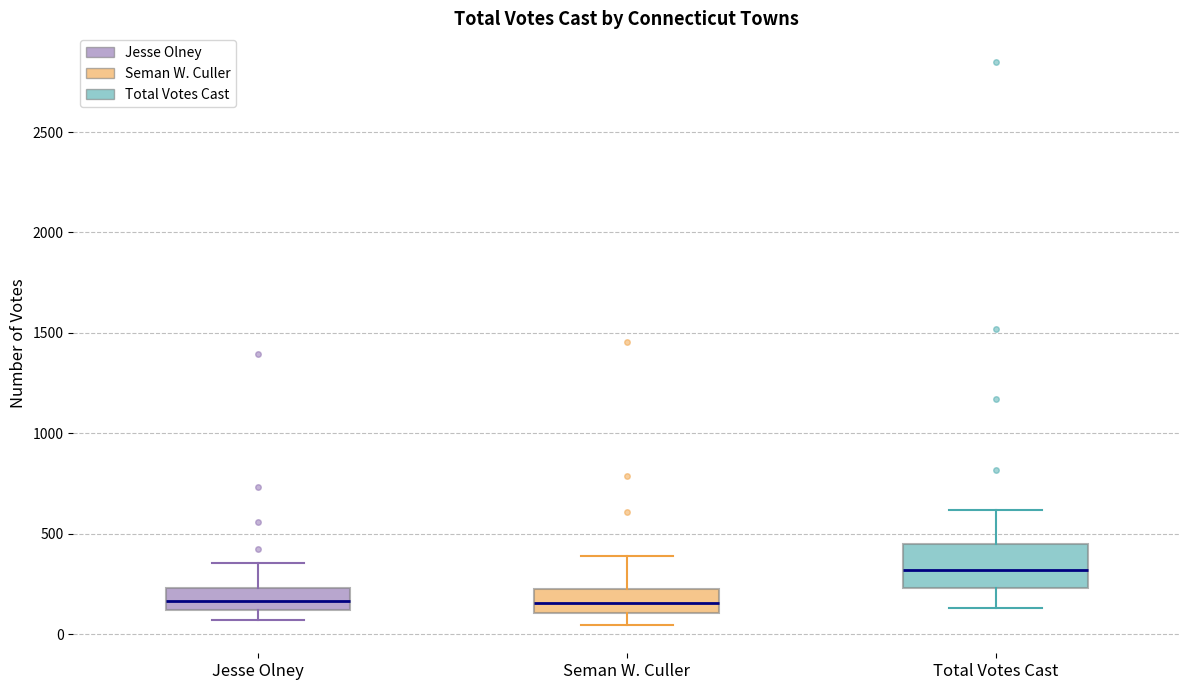

Which box is the tallest, from its lower edge to its upper edge?

Total Votes Cast